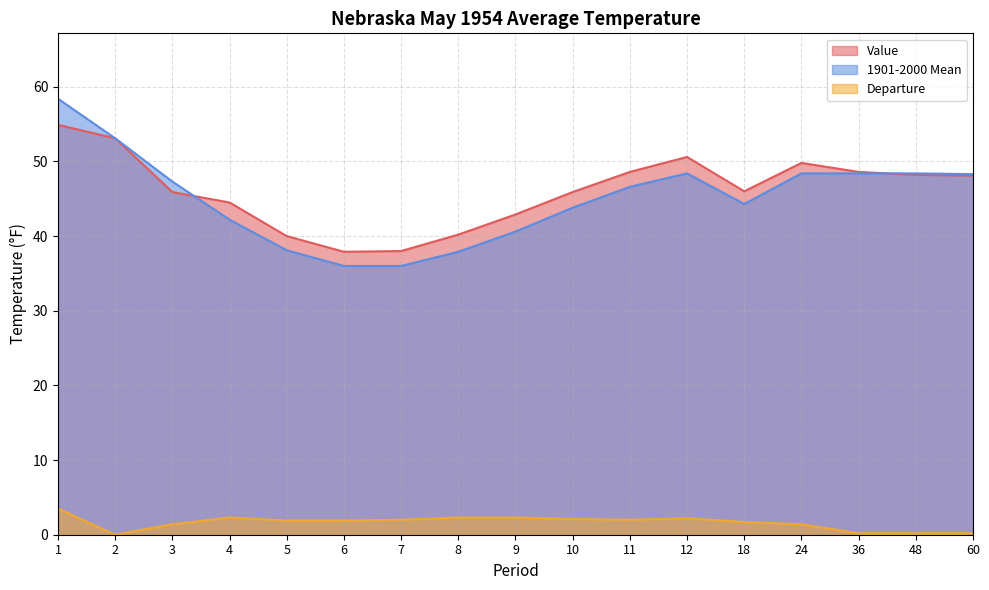

What are all the series names shown in the legend?

Value, 1901-2000 Mean, Departure